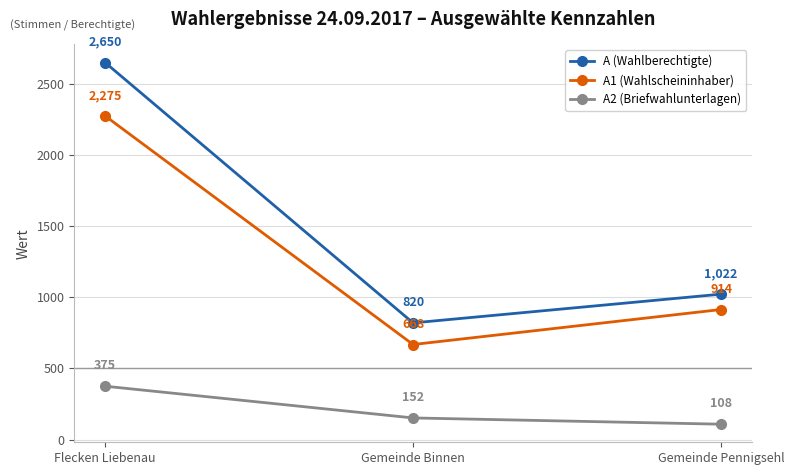

What is the highest value of the A1 (Wahlscheininhaber) series?

2275